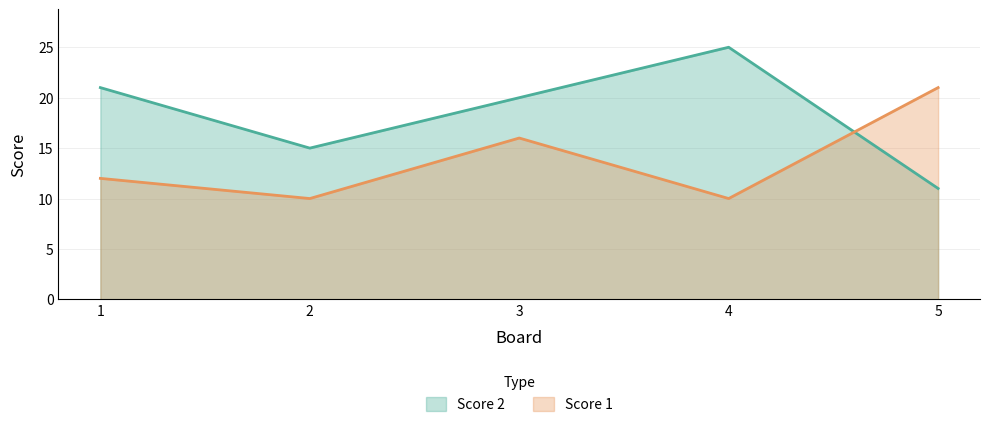

Is it true that Score 1 equals 22 at 3?

False